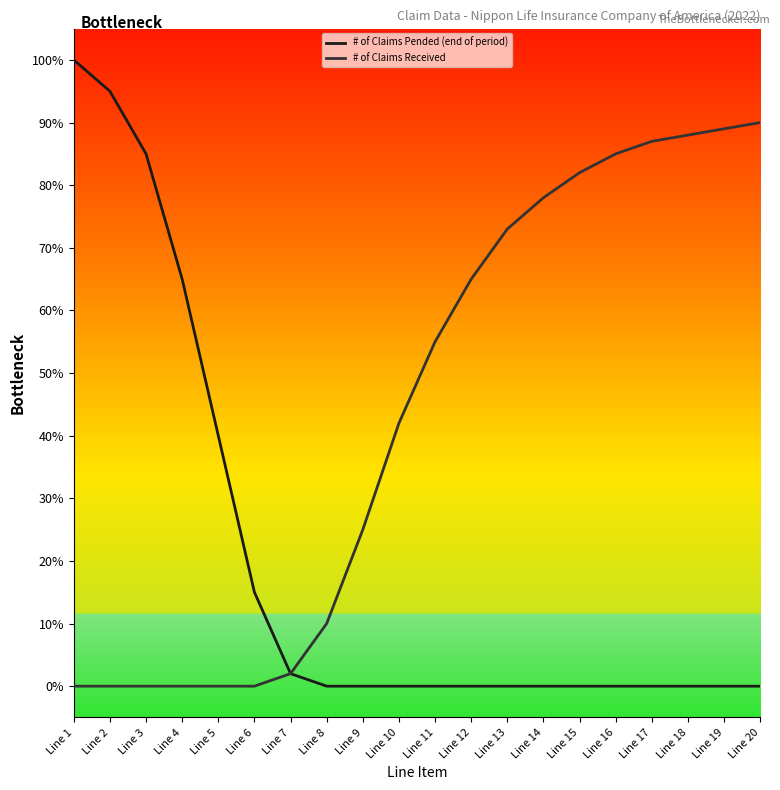

List the series in order of their peak value, lowest first.

# of Claims Received, # of Claims Pended (end of period)